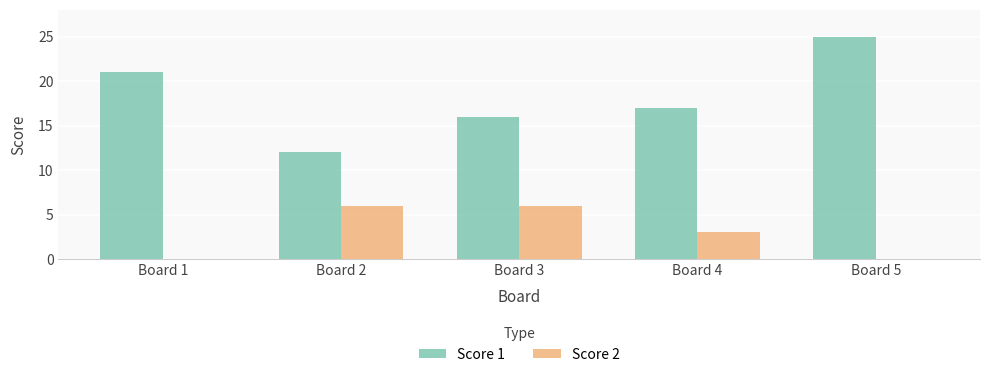

True or false: Score 1 has a value of 17 at Board 4.

True